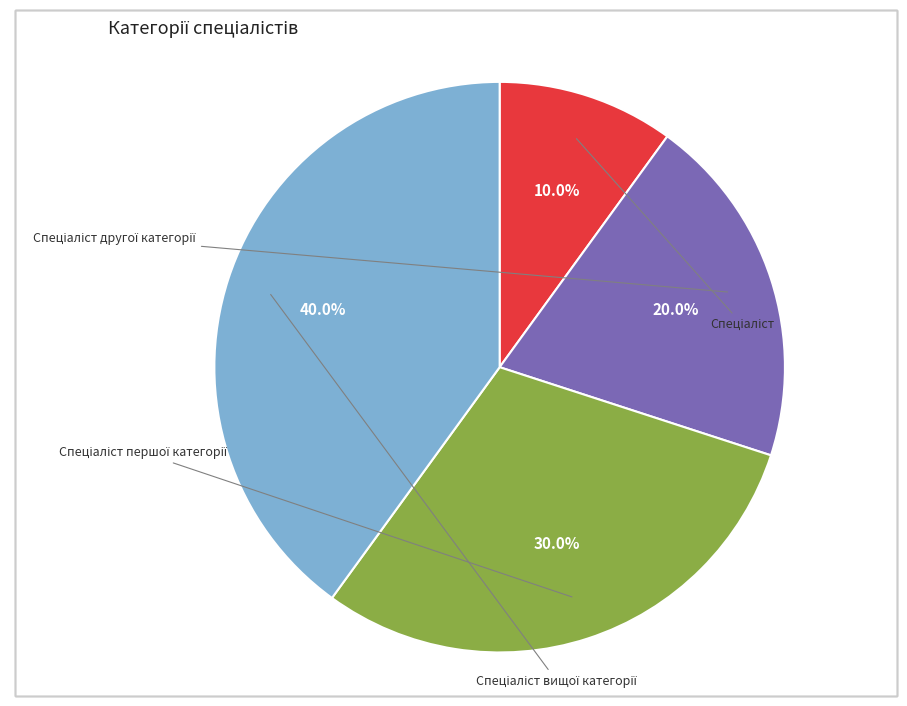

Count the number of slices in the pie.

4